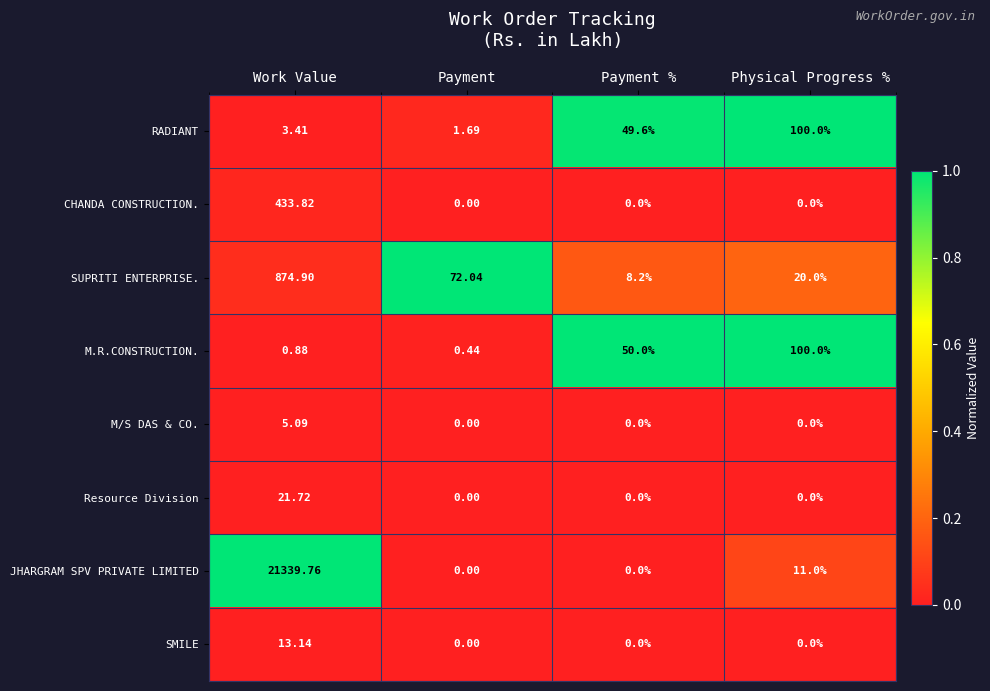

Which series changed the most between Work Value and Payment %?

JHARGRAM SPV PRIVATE LIMITED